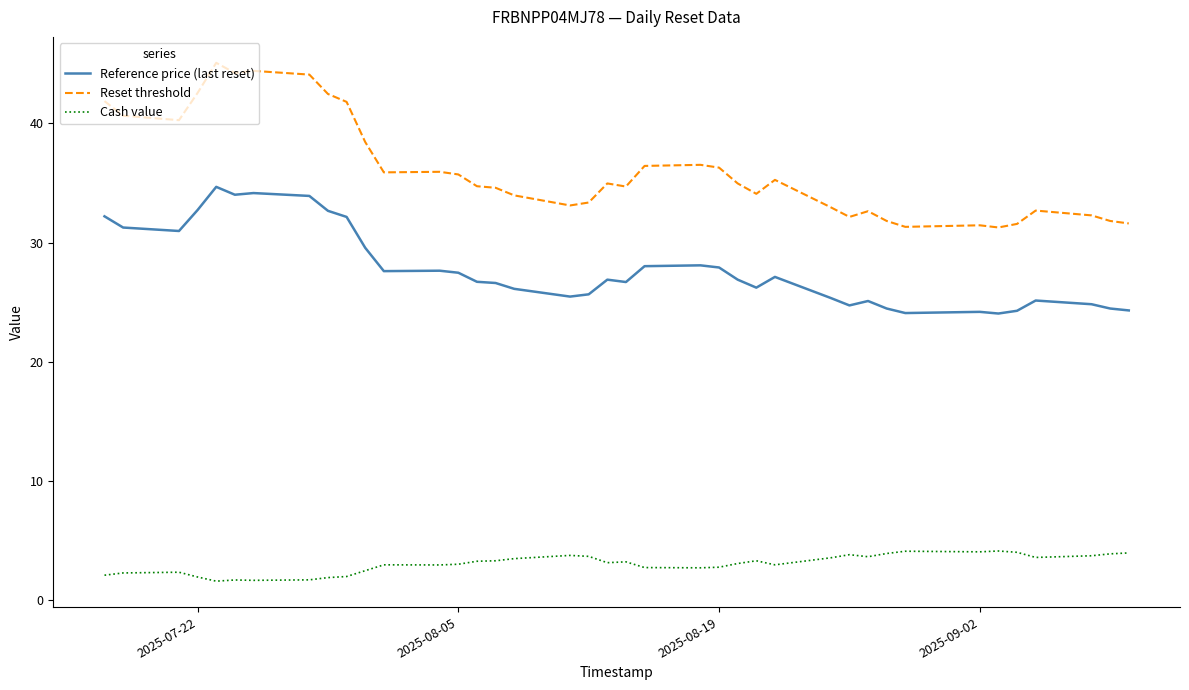

Which series has the largest range (max minus min)?

Reset threshold